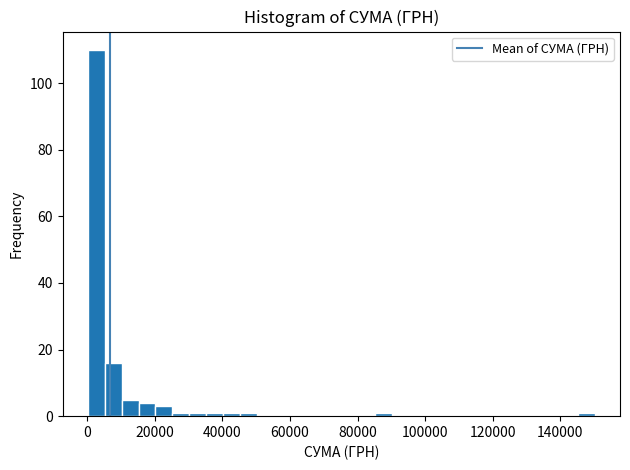

Read against the x-axis, roughly where is the centre of the tallest bar?

2000